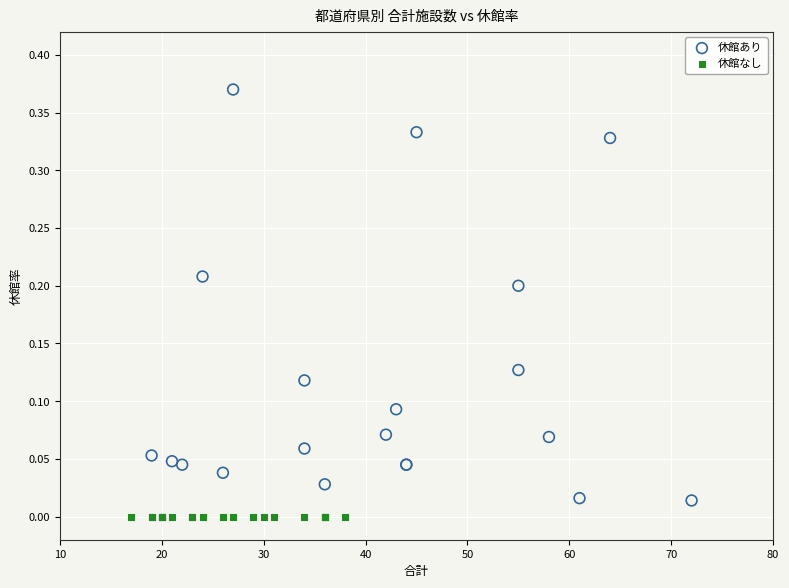

Which series contains the highest Y value?

休館あり